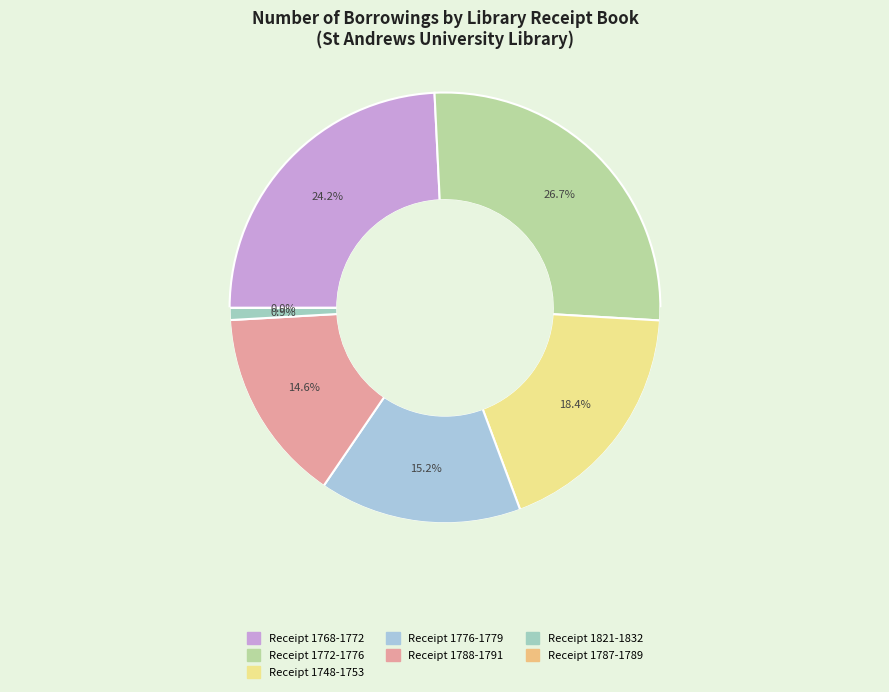

To the nearest percent, what is the average slice percentage?

14%